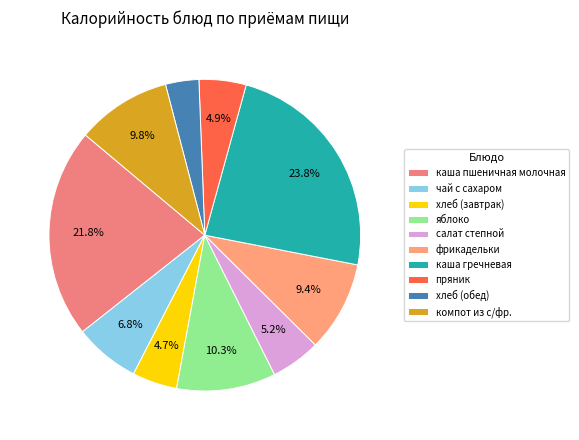

To the nearest percent, what is the combined percentage of хлеб (завтрак) and каша пшеничная молочная?

26%